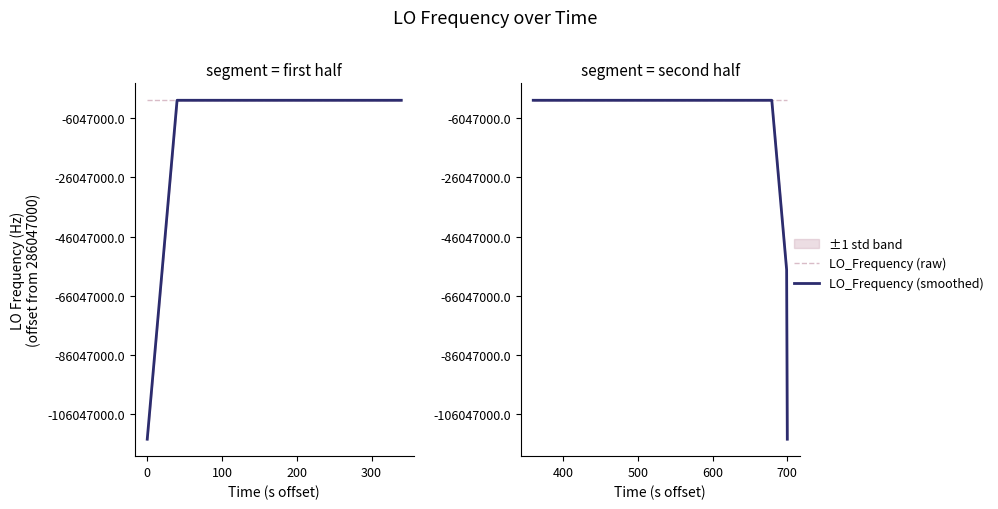

In LO_Frequency (raw), how many points are higher than both neighbors (excluding endpoints)?

4